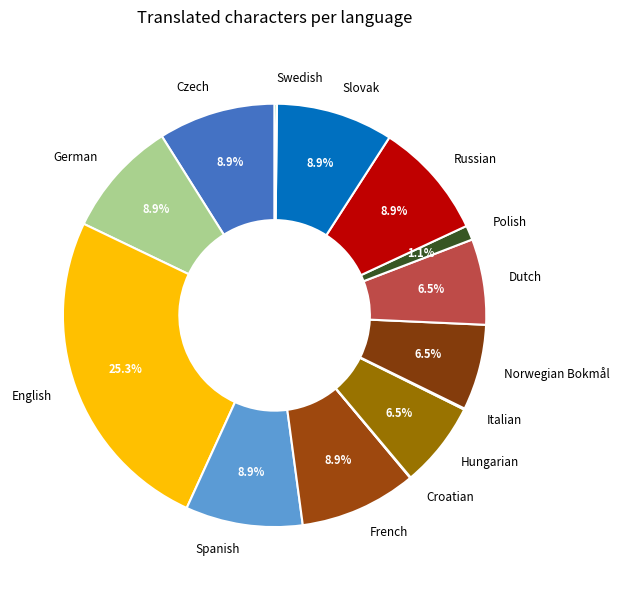

What percentage do Spanish and German together represent?

17.9%